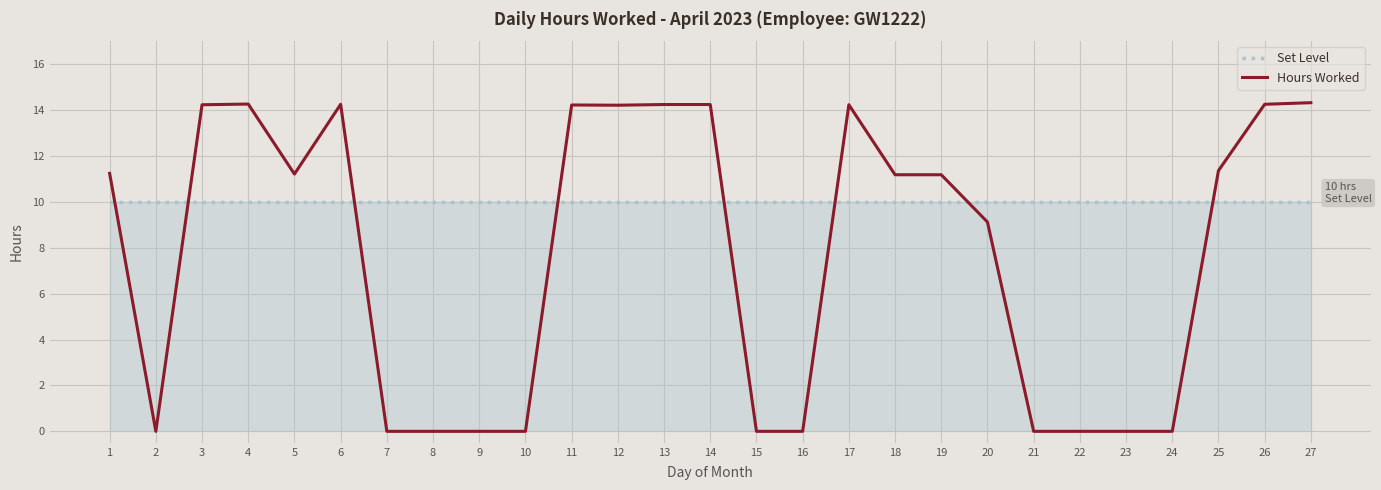

True or false: Set Level and Hours Worked cross at least once.

True